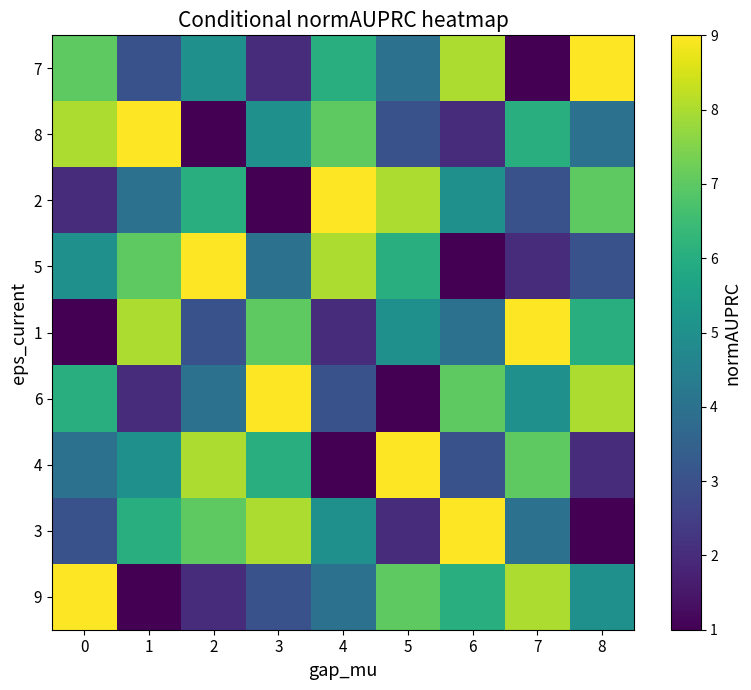

Rank the series at 3 from lowest to highest value.

2, 7, 9, 5, 8, 4, 1, 3, 6